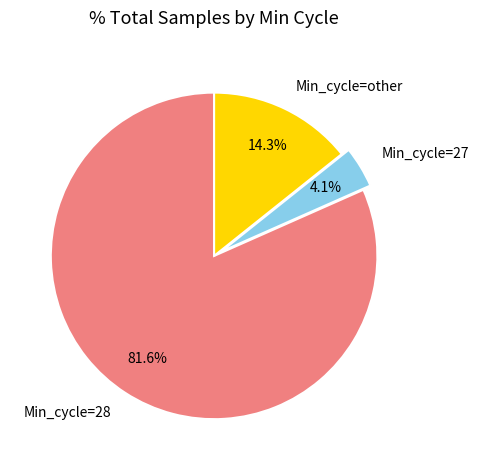

How many slices are in this pie chart?

3